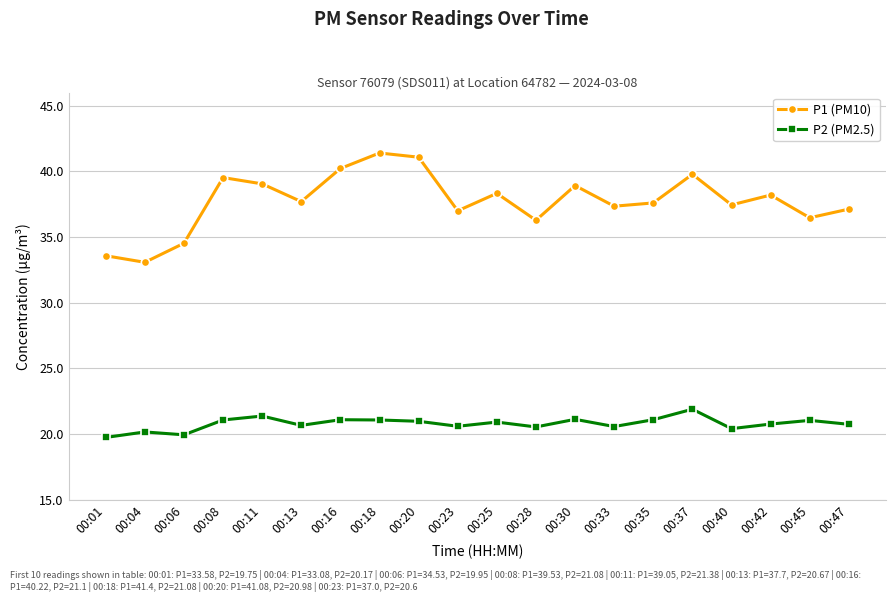

Is the value of P1 (PM10) at 00:47 greater than the value of P2 (PM2.5) at 00:40?

Yes